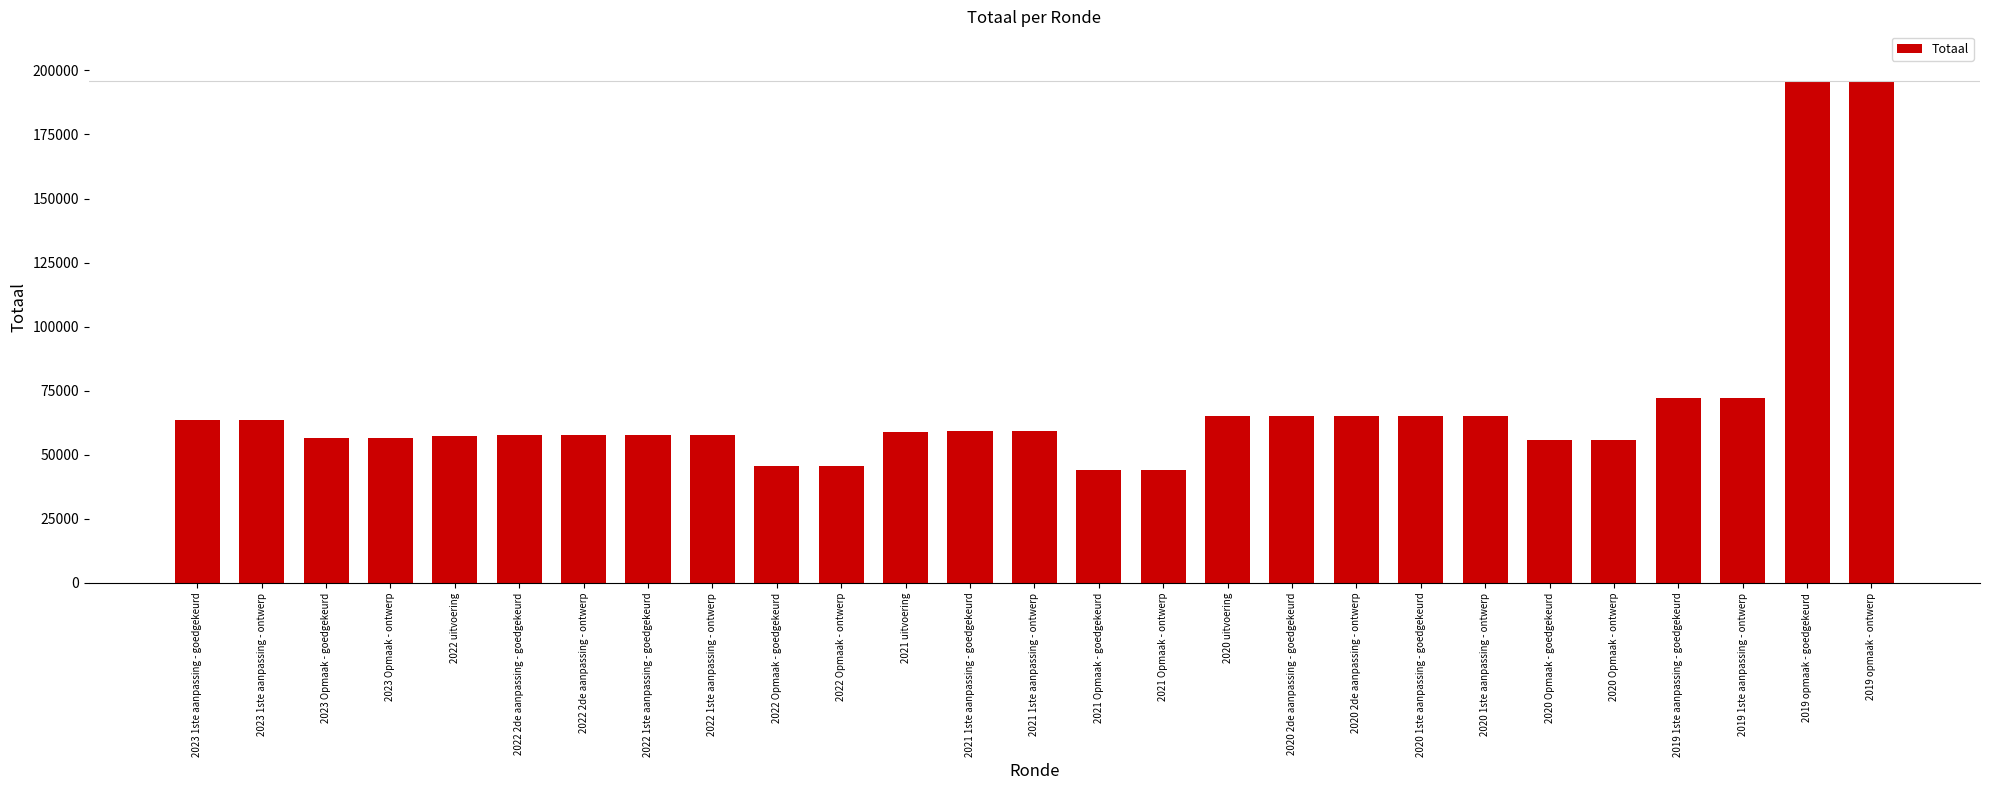

What is the label of the 18th bar from the left?

2020 2de aanpassing - goedgekeurd